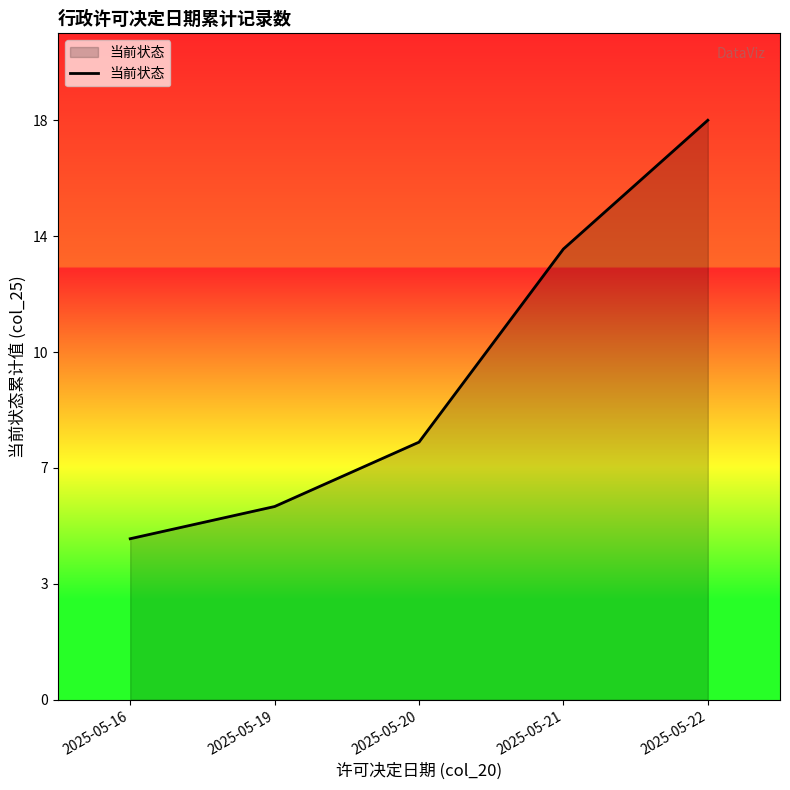

Is this an area chart (filled region under the line)?

Yes